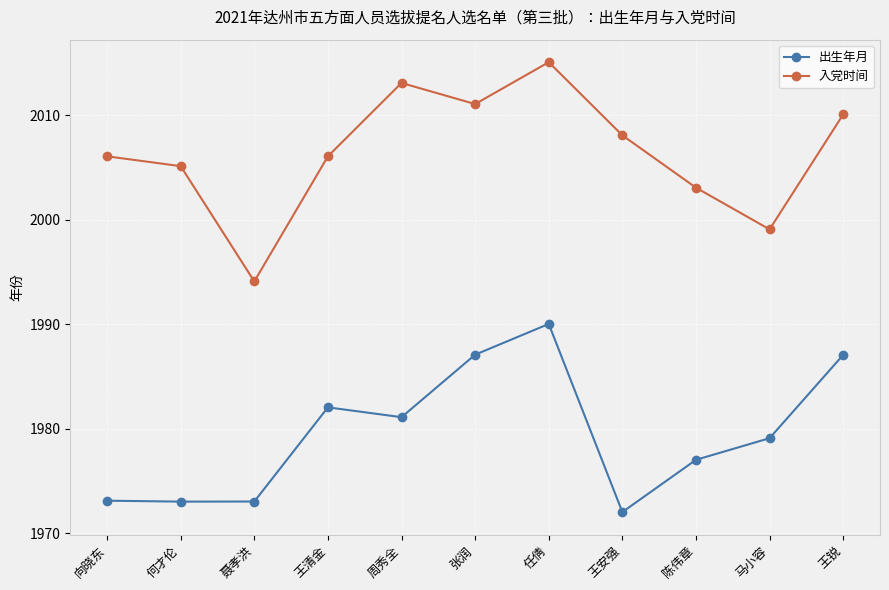

True or false: 入党时间 and 出生年月 cross at least once.

False